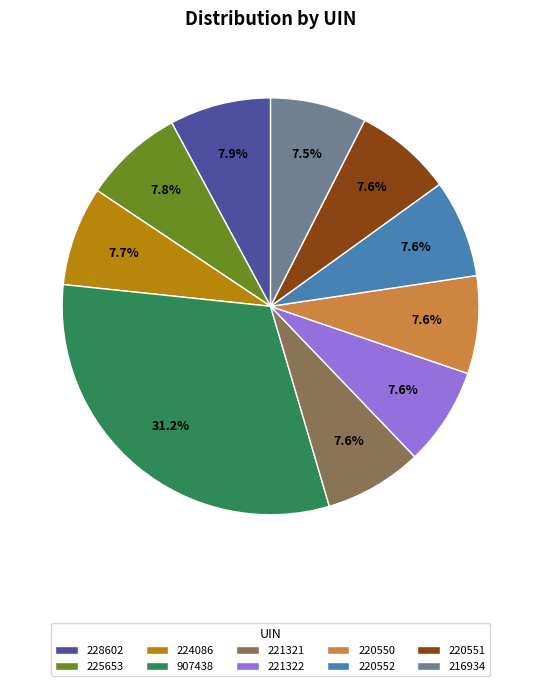

What is the ratio of the value at 216934 to the value at 220551?

1.0